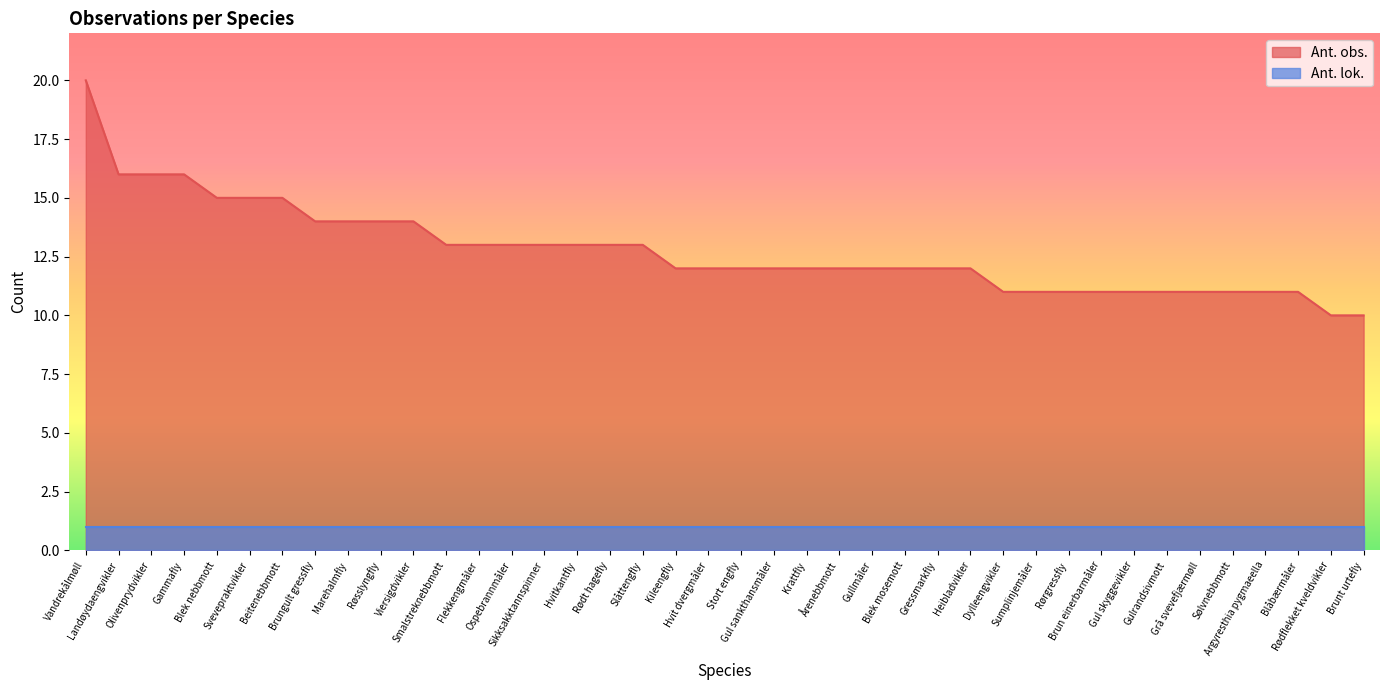

The value at Gammafly is 26. True or false?

False